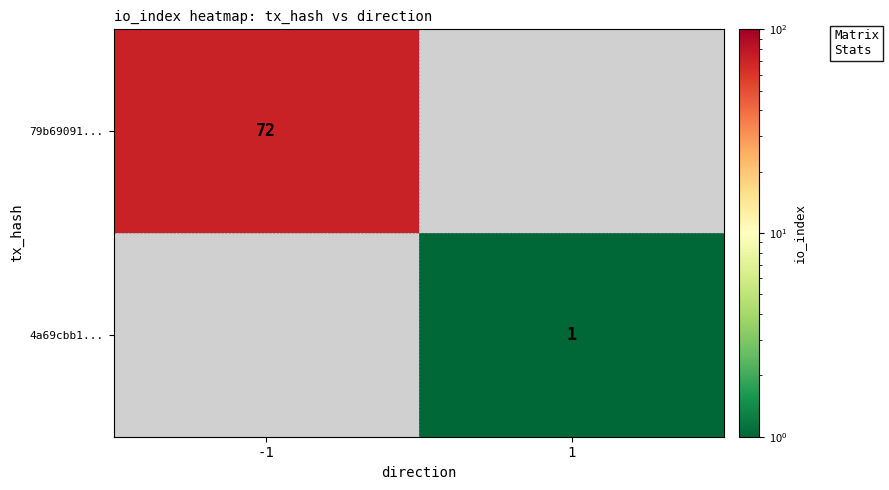

How many categories are shown in the chart?

2